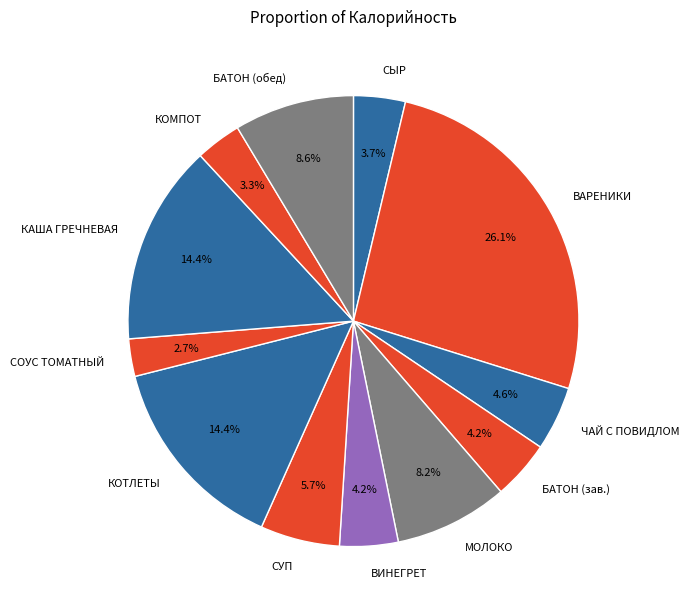

Which slice is the smallest?

СОУС ТОМАТНЫЙ